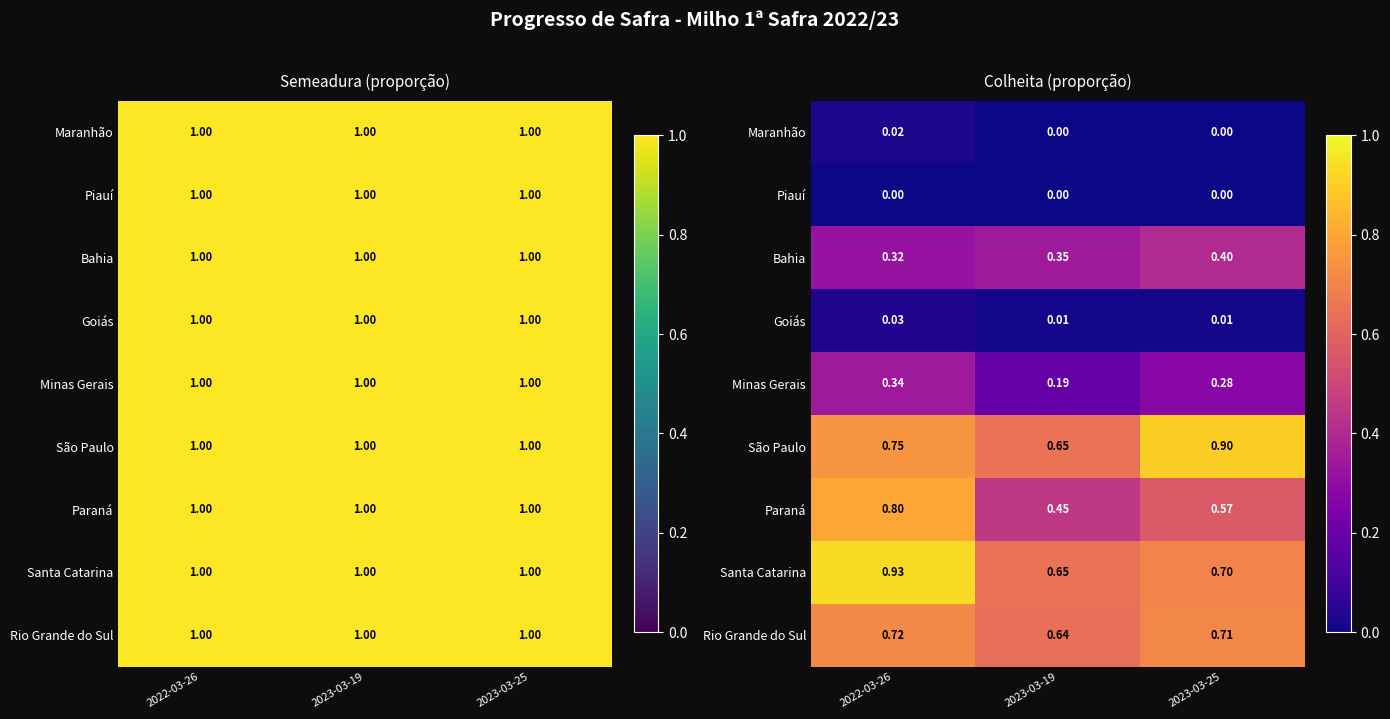

At how many categories does at least one series exceed 0?

3